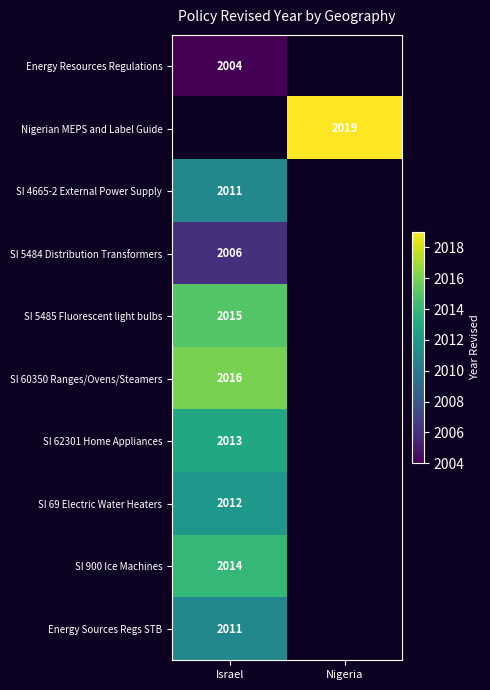

At how many categories does at least one series exceed 2016?

1